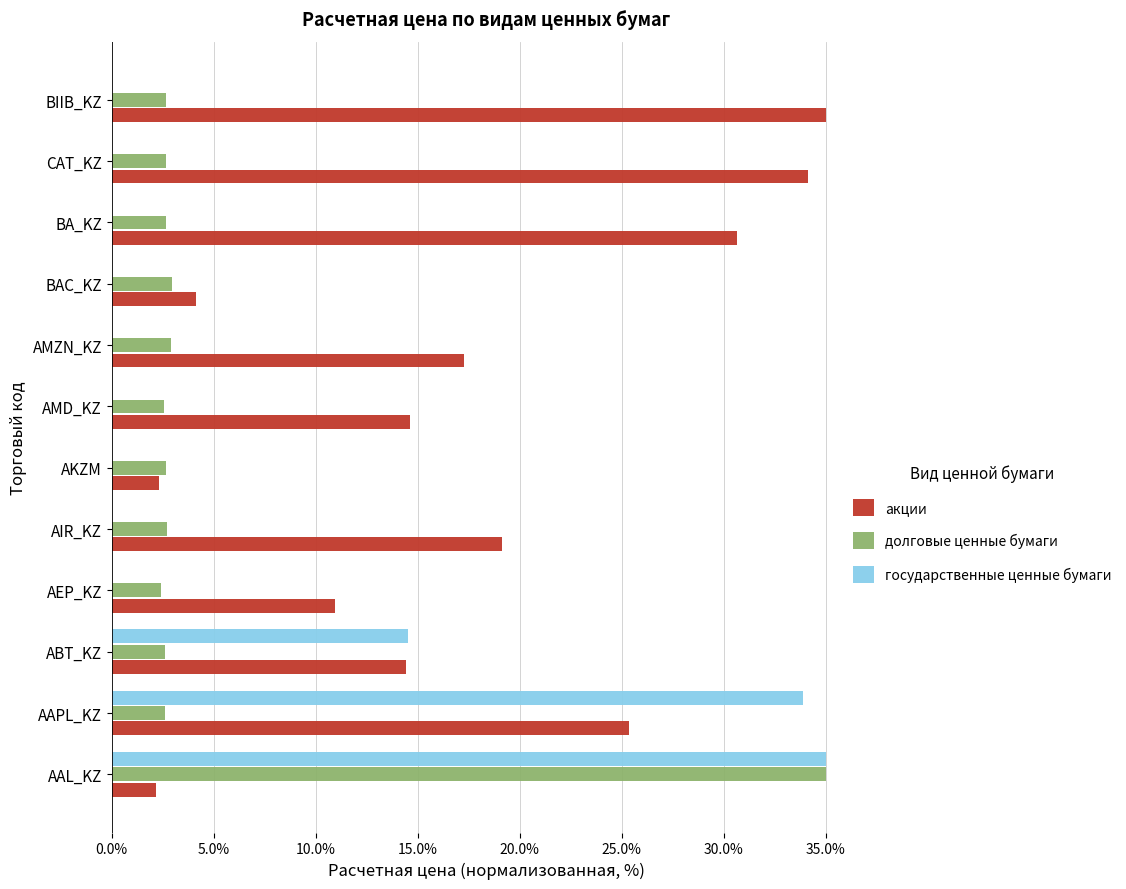

Is it true that государственные ценные бумаги equals 0.0 at AEP_KZ?

True